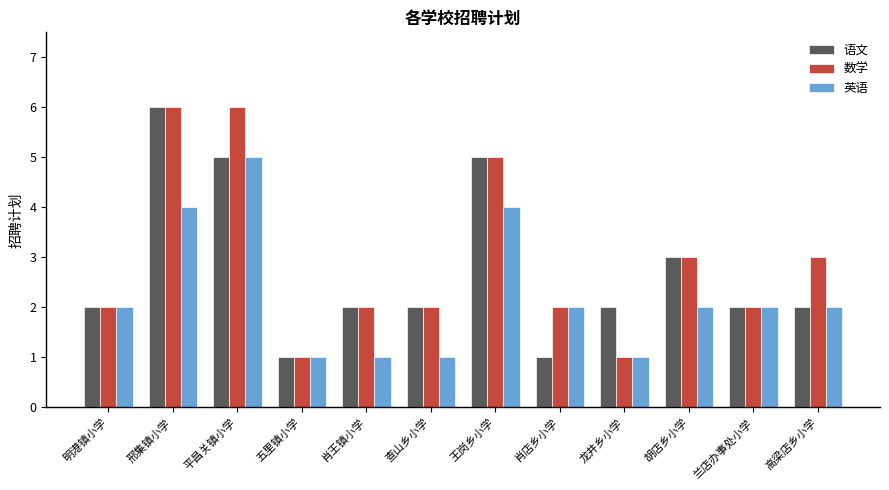

How many data points does each series have?

12